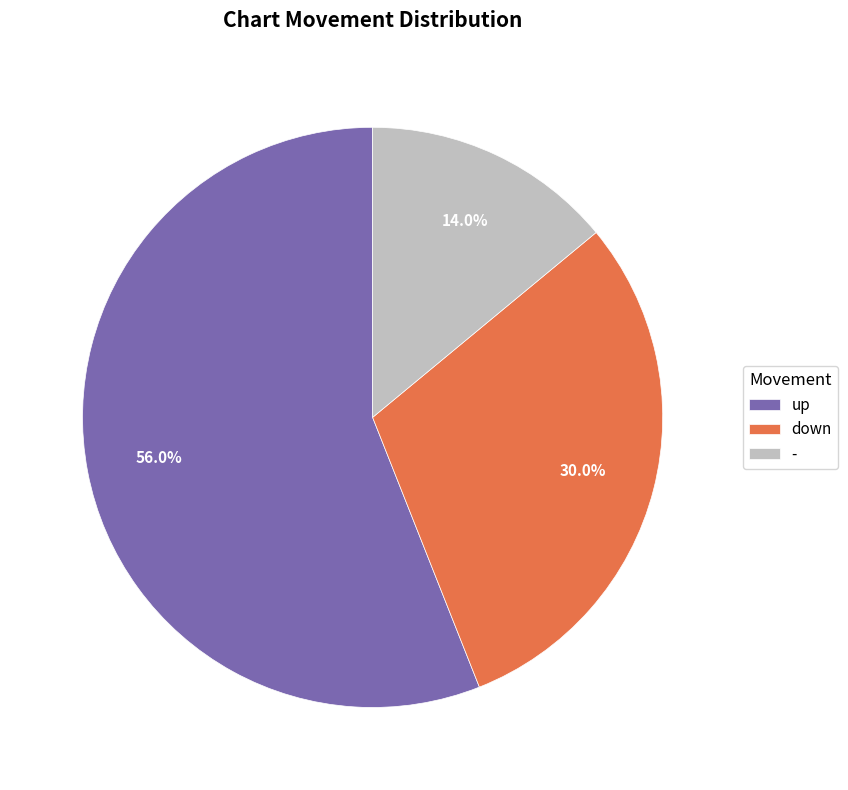

What portion of the pie excludes down?

70.0%